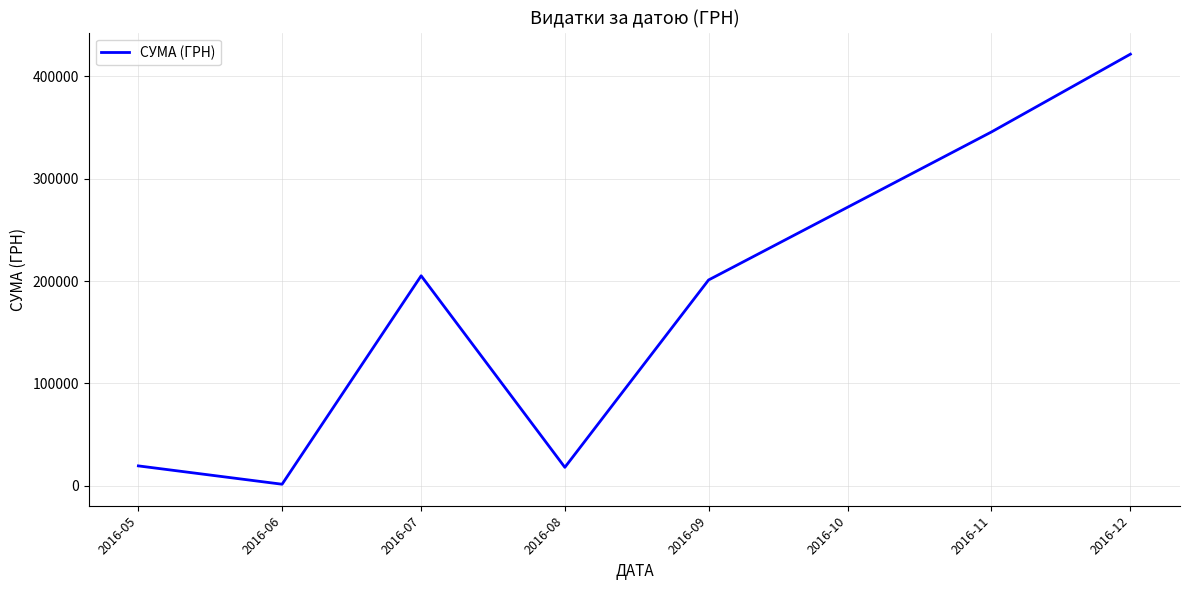

How many interior local peaks (higher than both neighbors) does the data have?

1